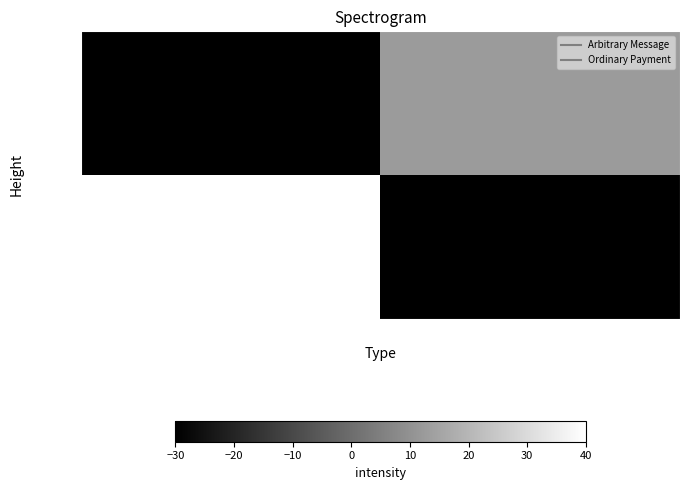

Reading left to right, transcribe all the data shown in this chart.

385169: Arbitrary Message=40.0	Ordinary Payment=-30.0
89737: Arbitrary Message=-30.0	Ordinary Payment=12.4